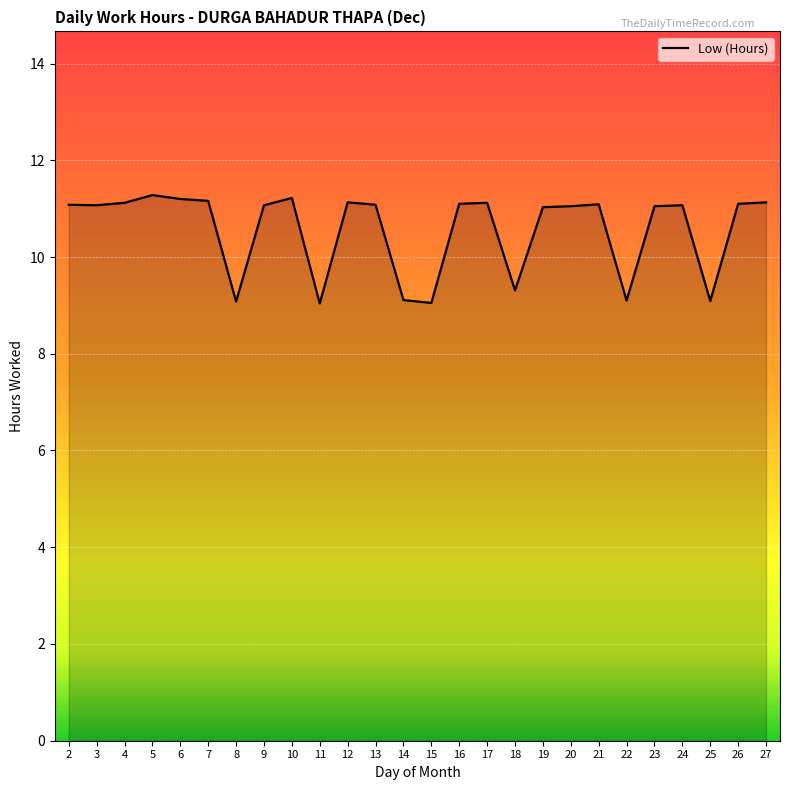

What is the greatest value displayed?

11.3